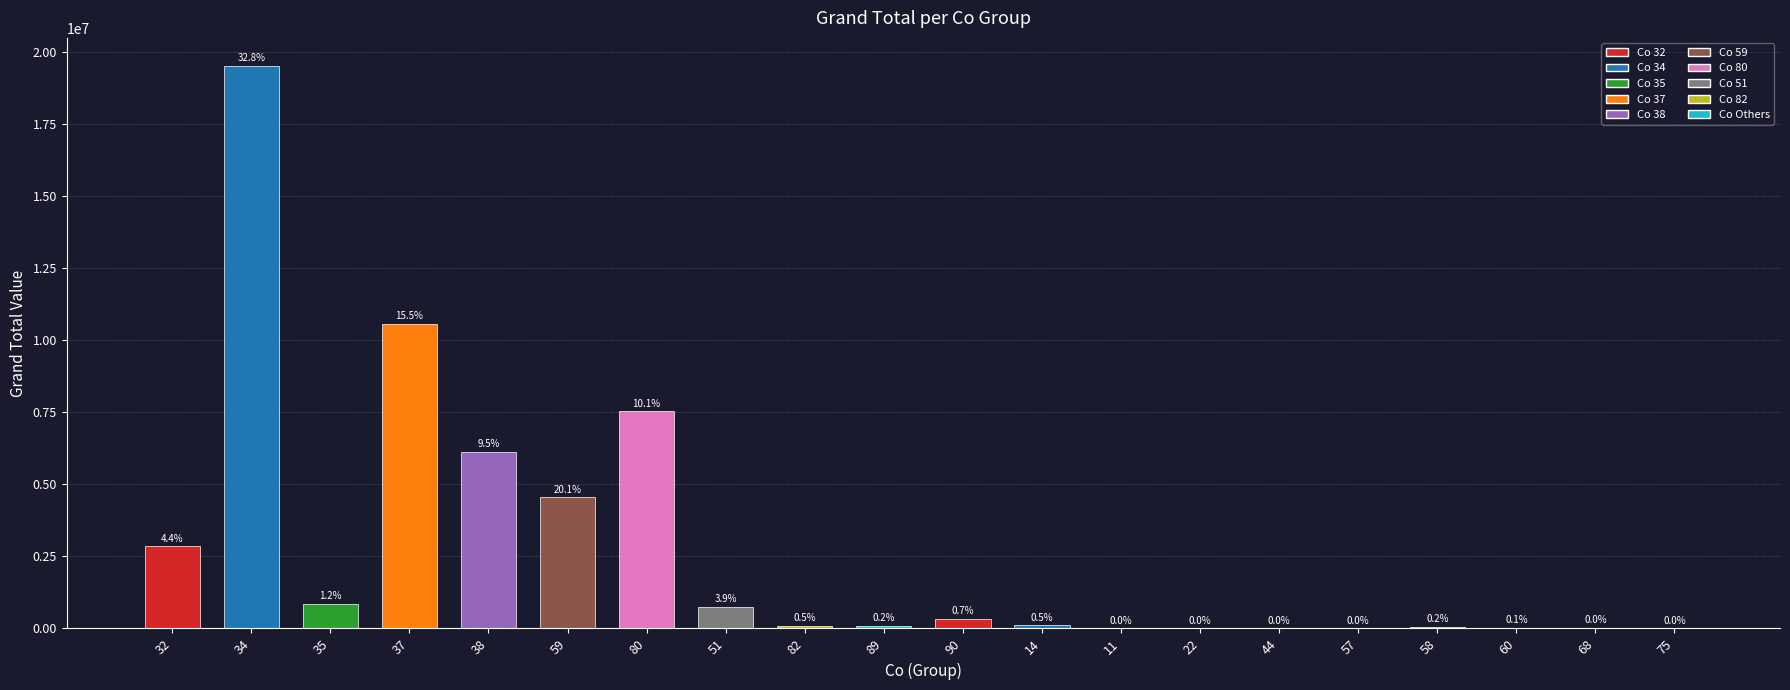

True or false: the data shows 17154984.4 at 37.

False